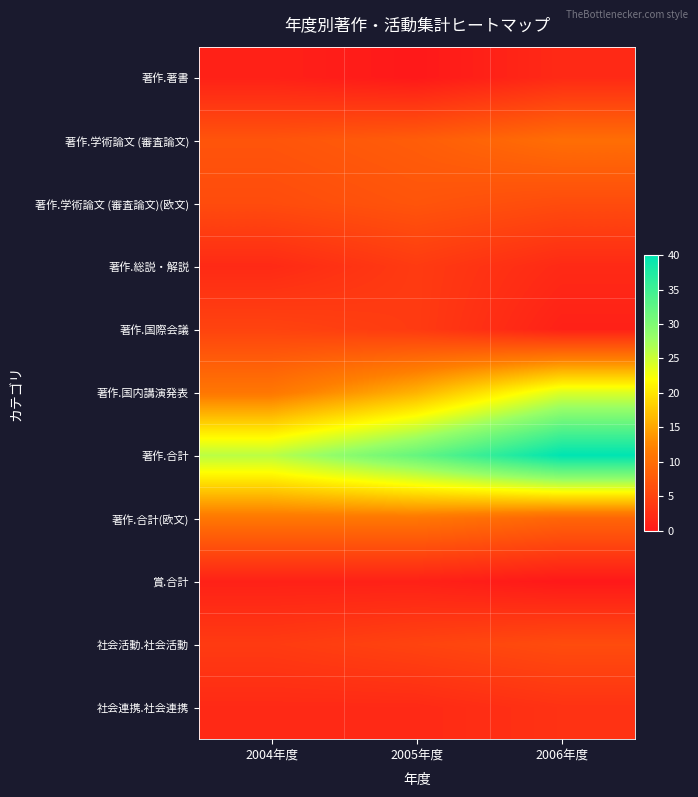

List the series in order of their peak value, highest first.

著作.合計, 著作.国内講演発表, 著作.合計(欧文), 著作.学術論文 (審査論文), 著作.学術論文 (審査論文)(欧文), 社会活動.社会活動, 著作.国際会議, 著作.総説・解説, 社会連携.社会連携, 著作.著書, 賞.合計